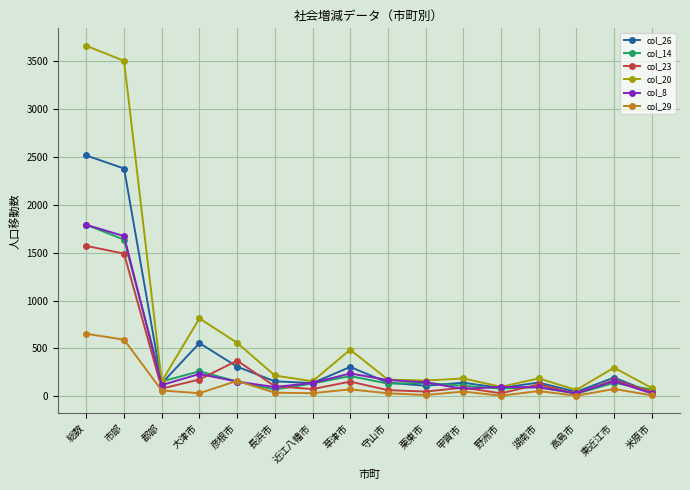

What position from the left is 栗東市?

10